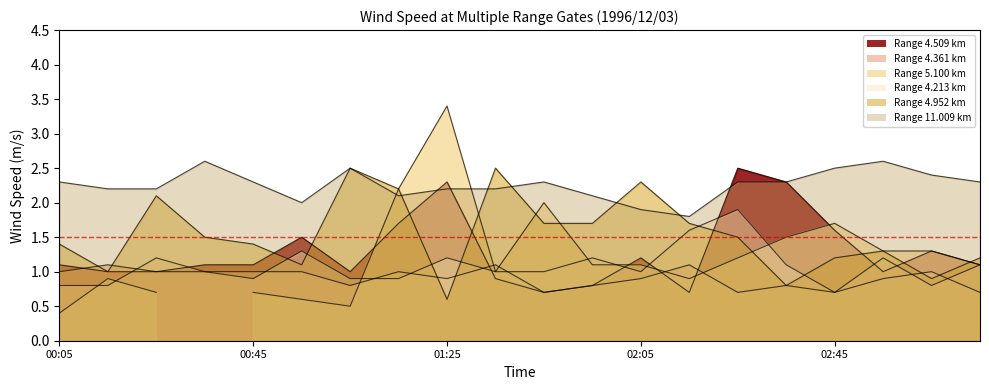

At which category does 4.509 reach its first local valley?

1996/12/03 01:05